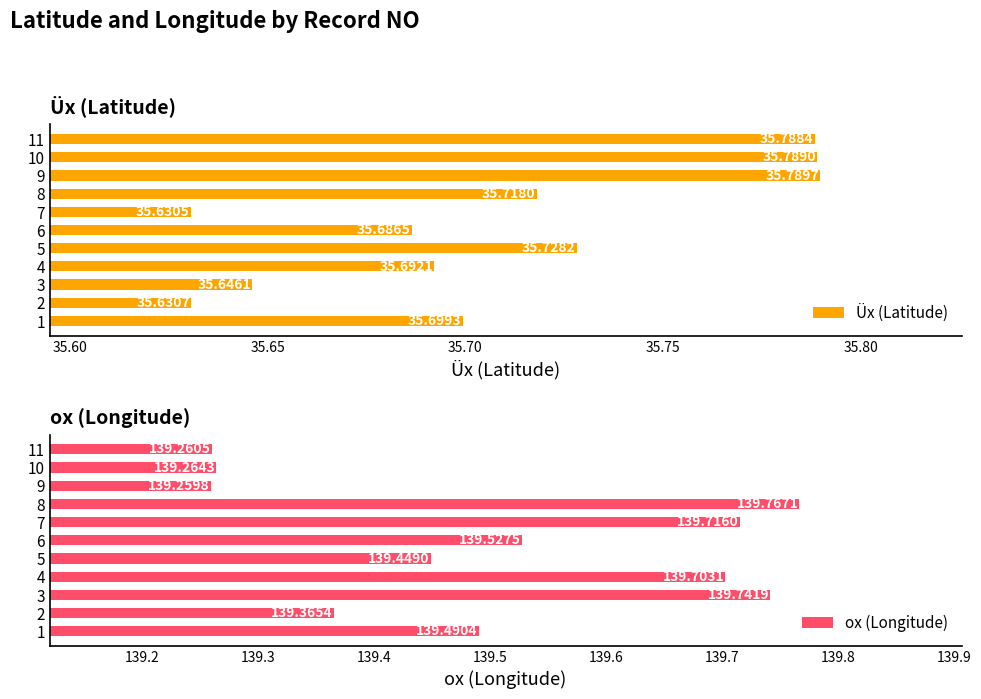

What is the sum of all Üx (Latitude) values?

392.8